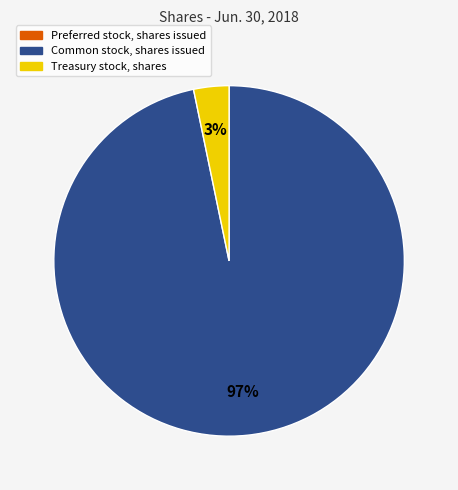

Which category has the biggest portion of the pie?

Common stock, shares issued